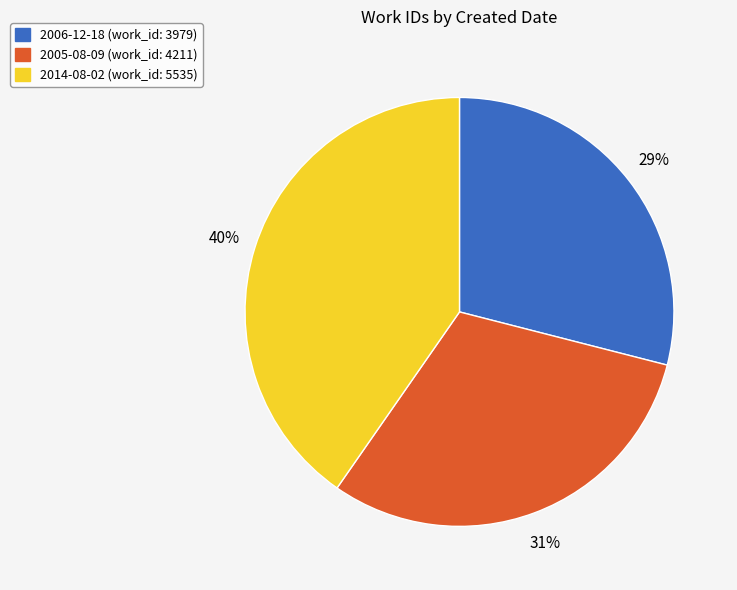

Is the sum of 2014-08-02 and 2006-12-18 greater than half?

Yes